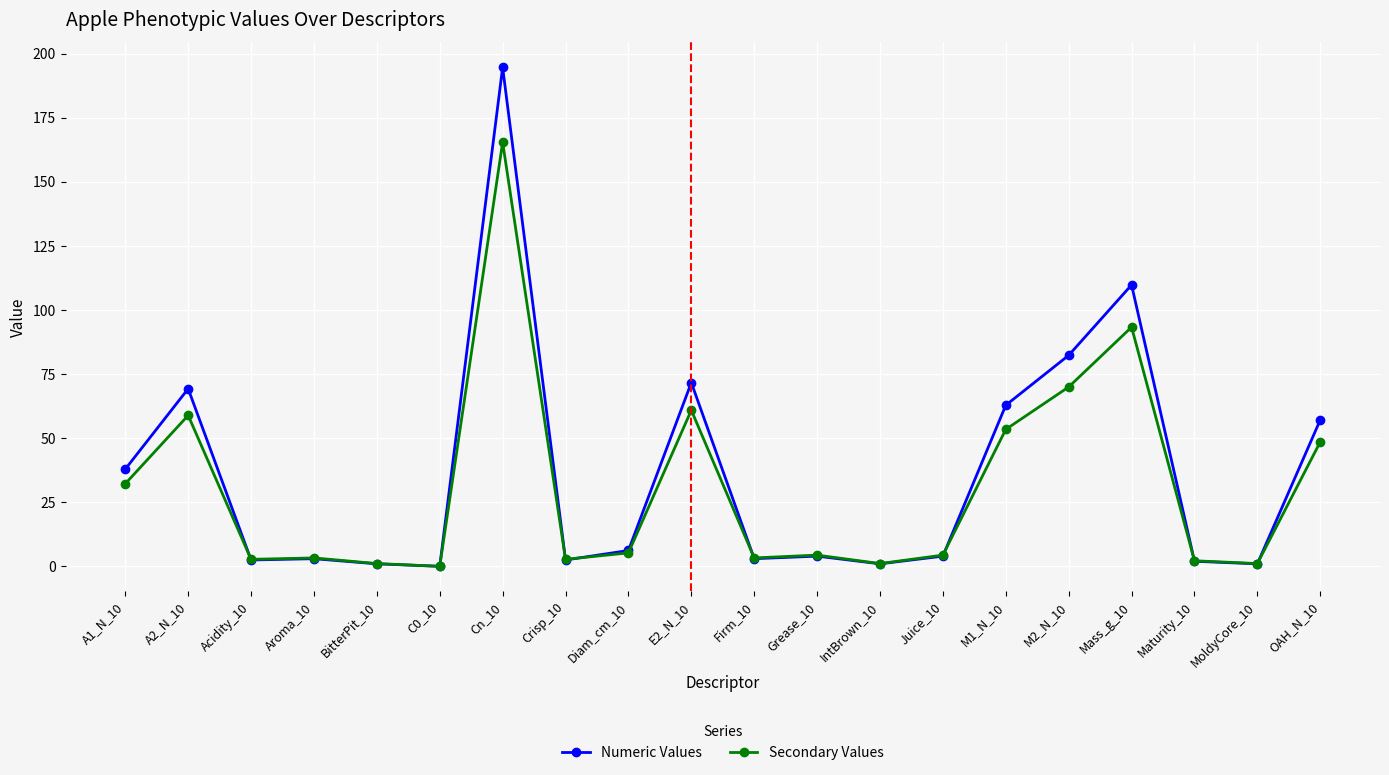

In Secondary Values, how many points are lower than both neighbors (excluding endpoints)?

6